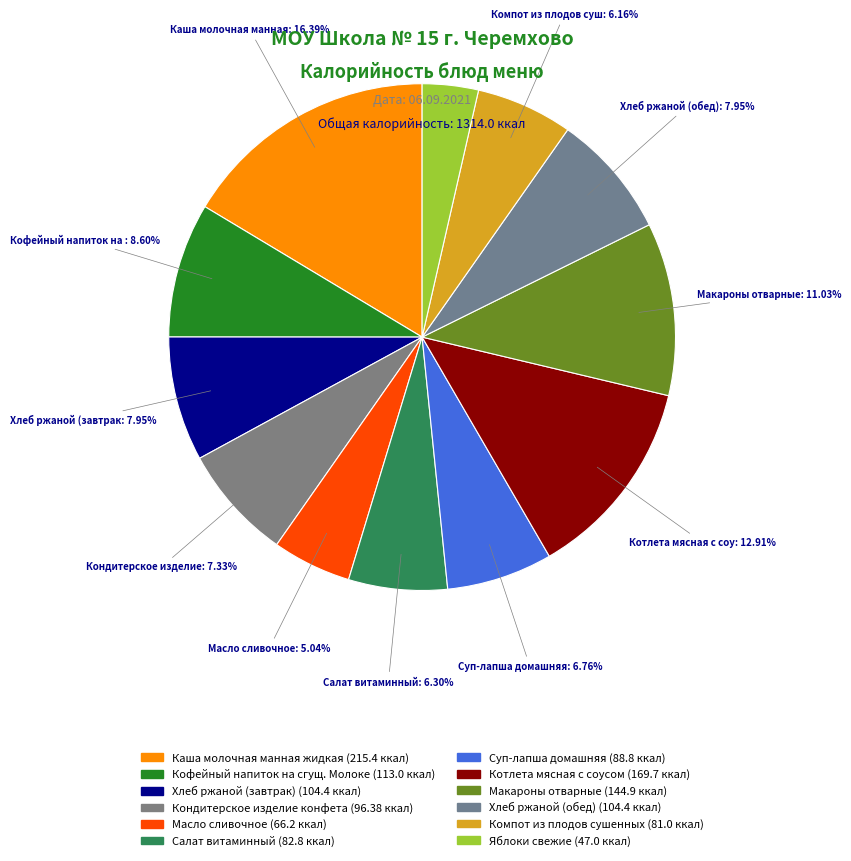

What is the change in value from Кофейный напиток на сгущ. Молоке to Хлеб ржаной (обед)?

-8.6